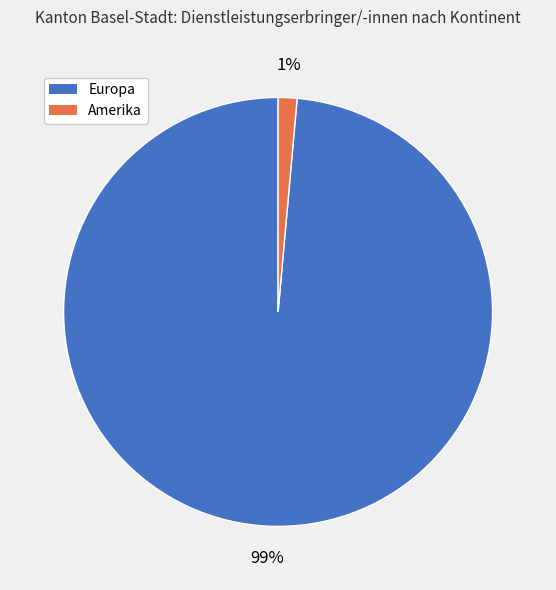

Is there a majority slice in this chart?

Yes